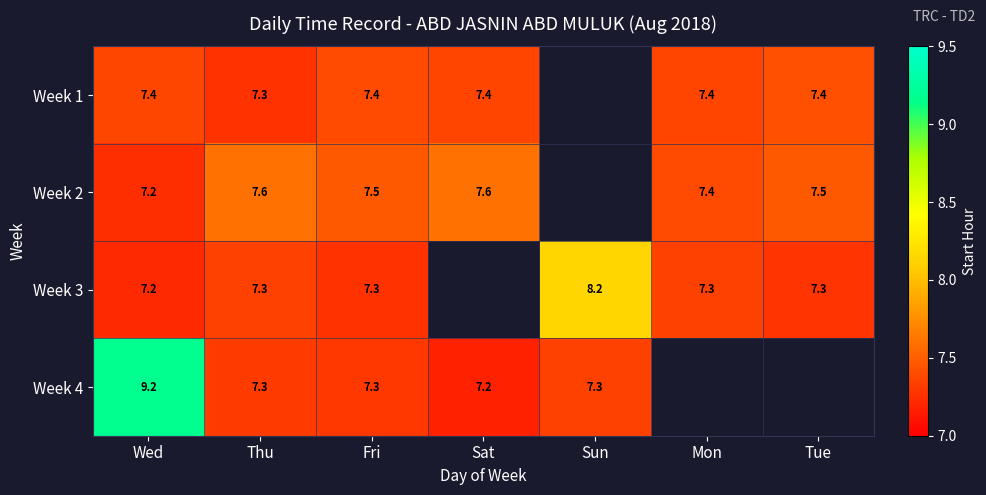

Is the value of Week 2 at Fri greater than the value of Week 3 at Fri?

Yes